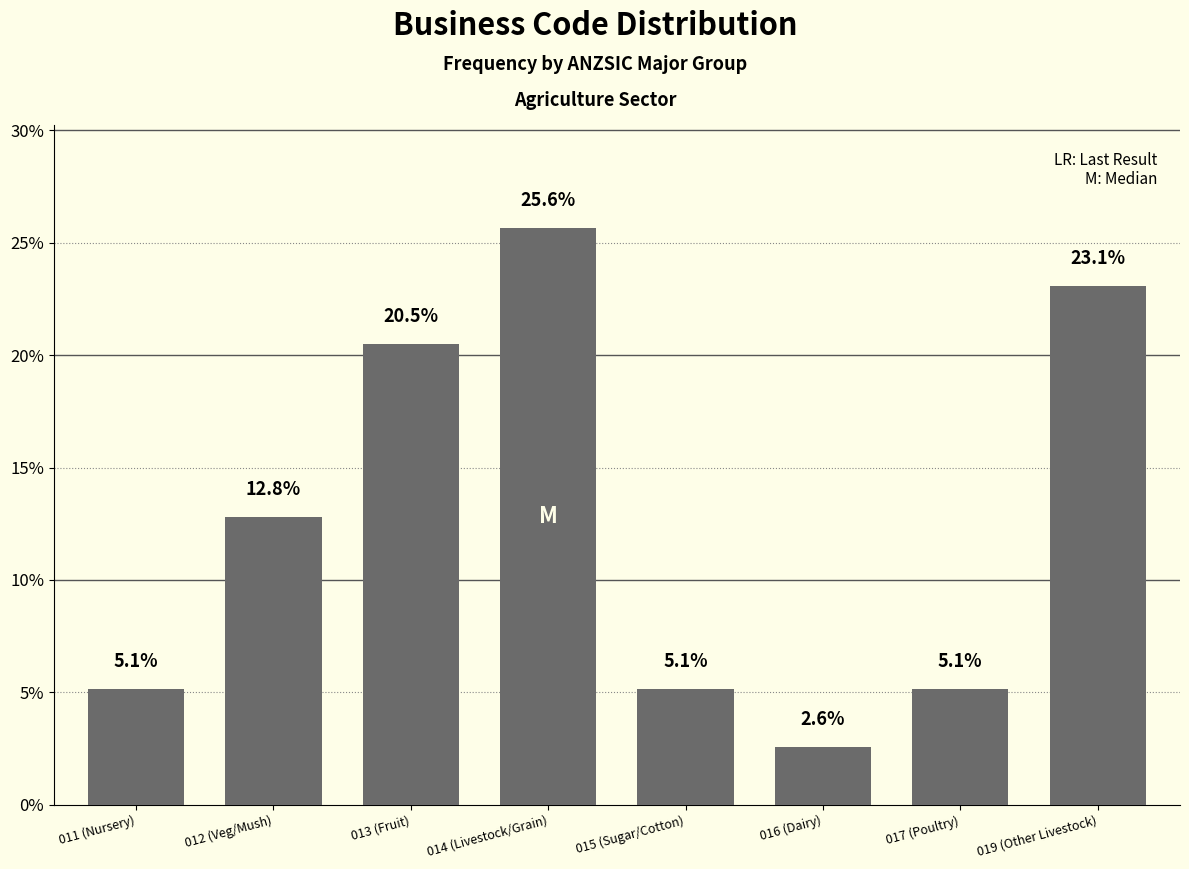

Reading left to right, what are all the values shown in this chart?

5.1	12.8	20.5	25.6	5.1	2.6	5.1	23.1